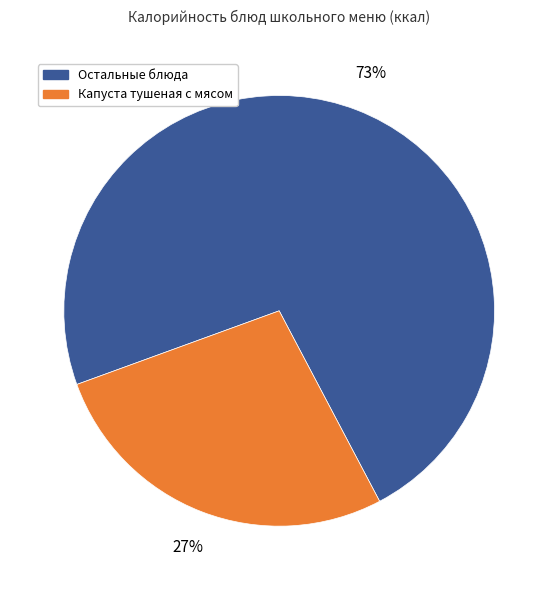

To the nearest percent, what is the difference between the largest and smallest slice percentages?

46%